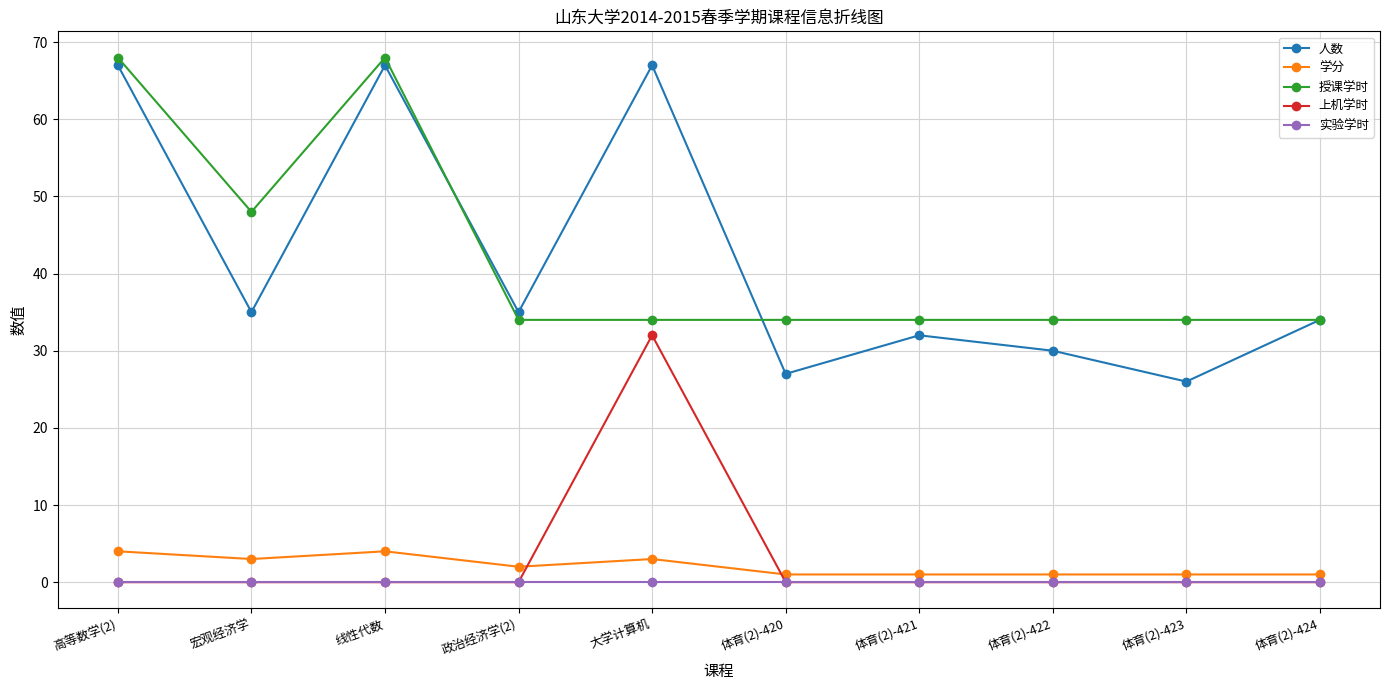

Which category has the highest value in the 上机学时 series?

大学计算机